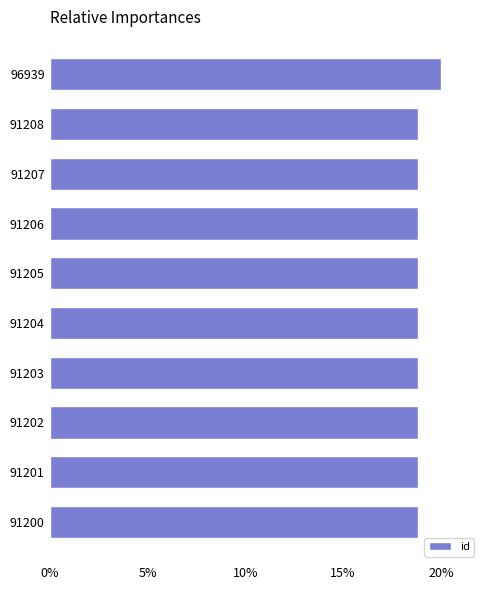

What is the smallest value displayed?

18.8